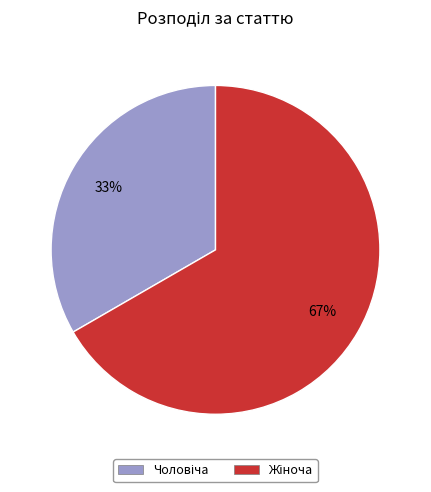

Is there a majority slice in this chart?

Yes